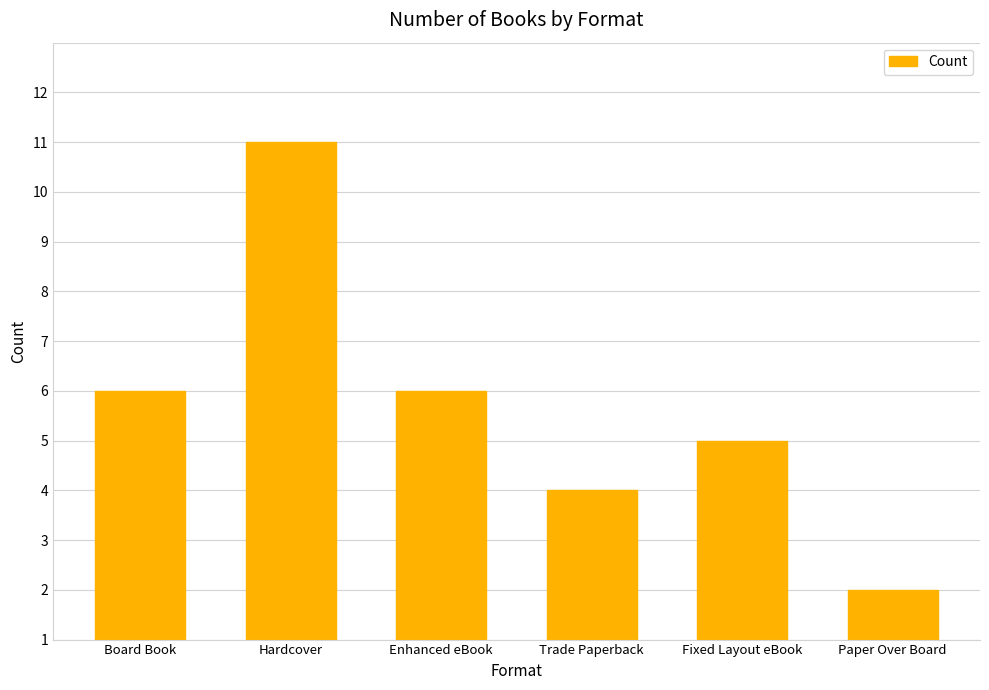

The value at Paper Over Board is 1. True or false?

True